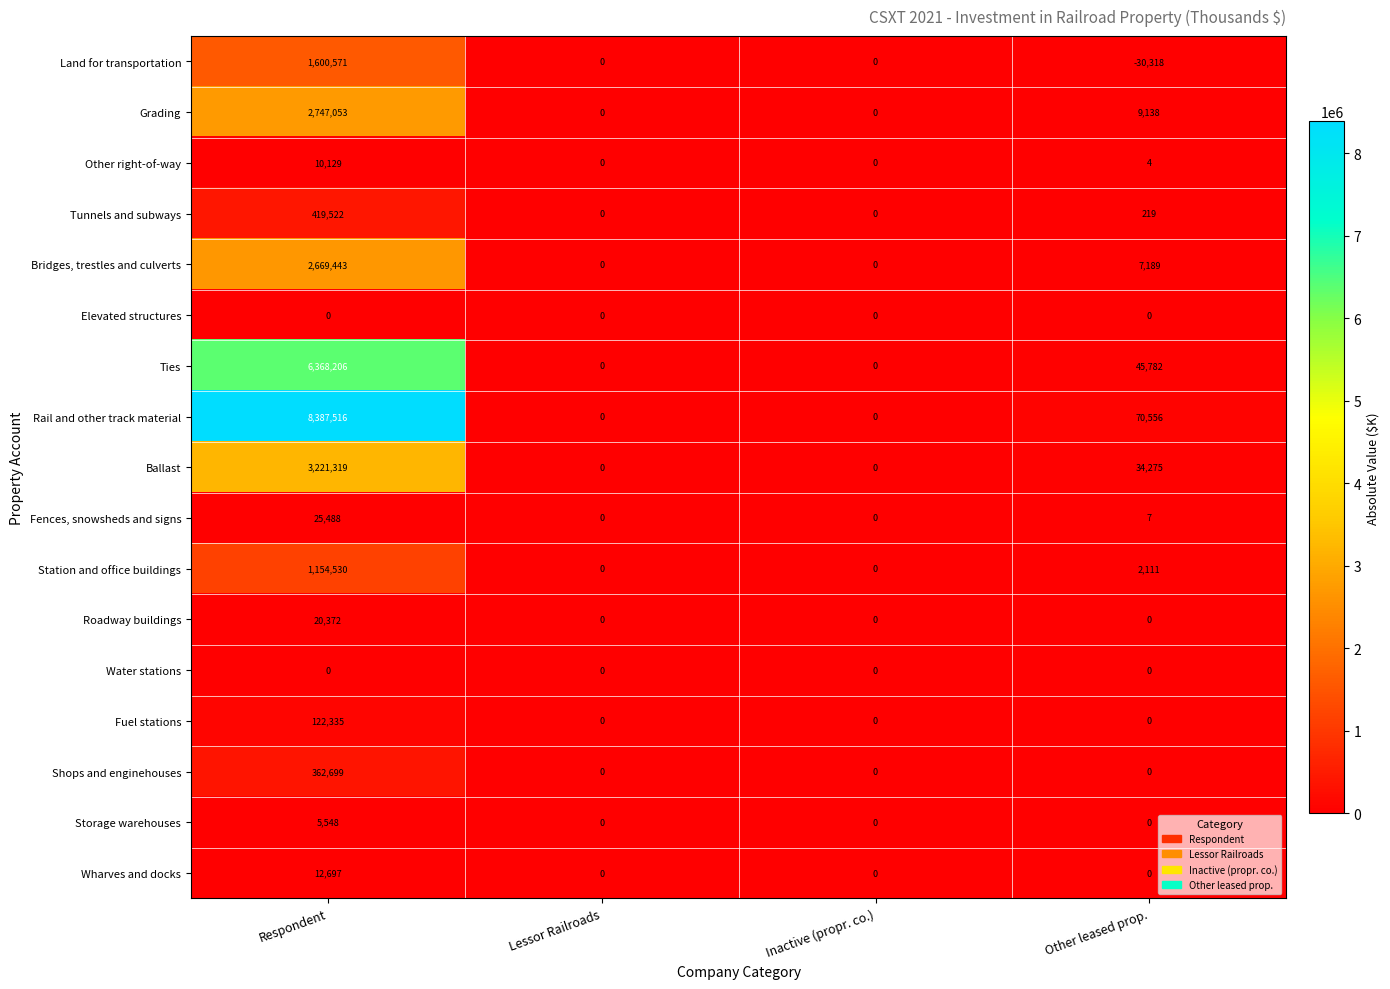

The Other right-of-way series shows 16257 at Respondent. True or false?

False